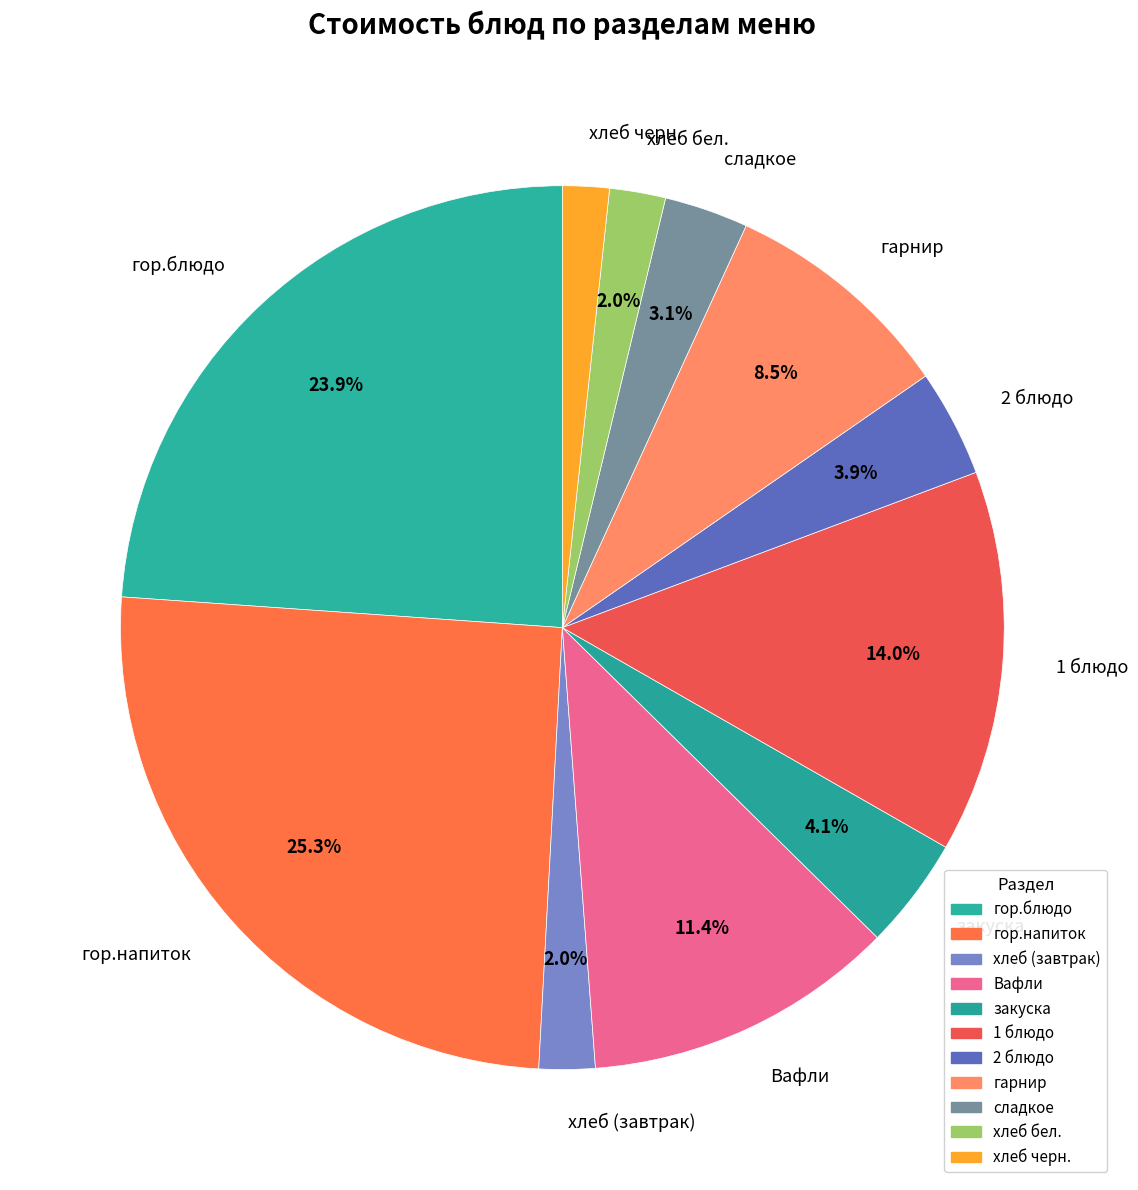

Which category has the biggest portion of the pie?

гор.напиток